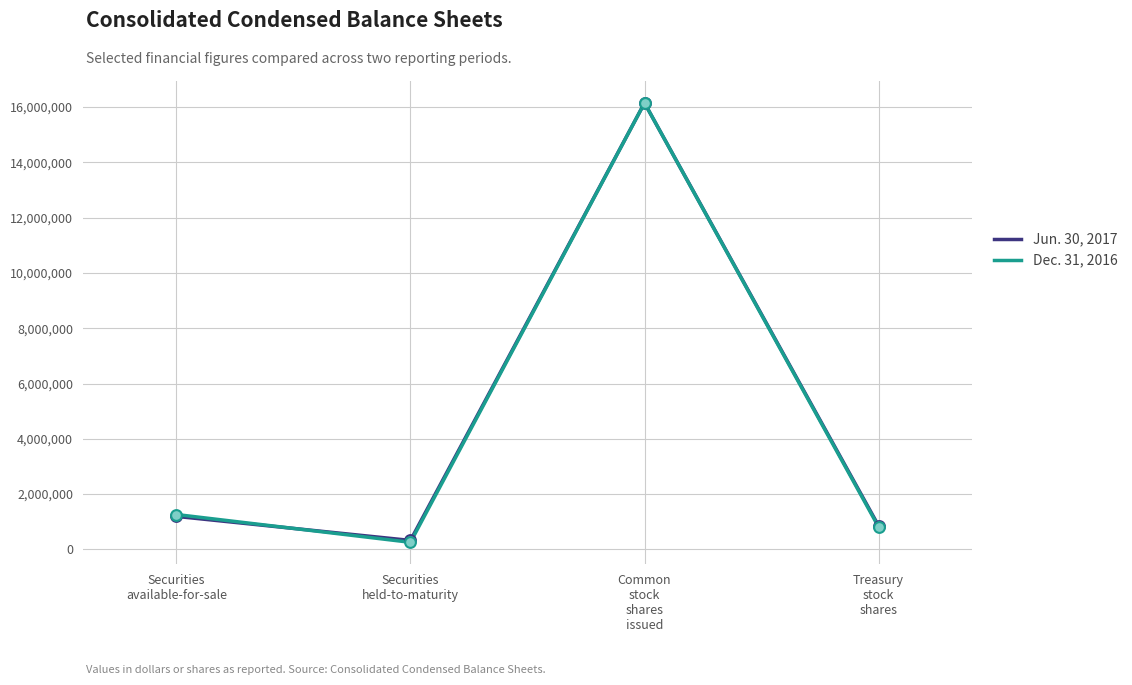

What is the total value across all series at Securities
available-for-sale?

2457294